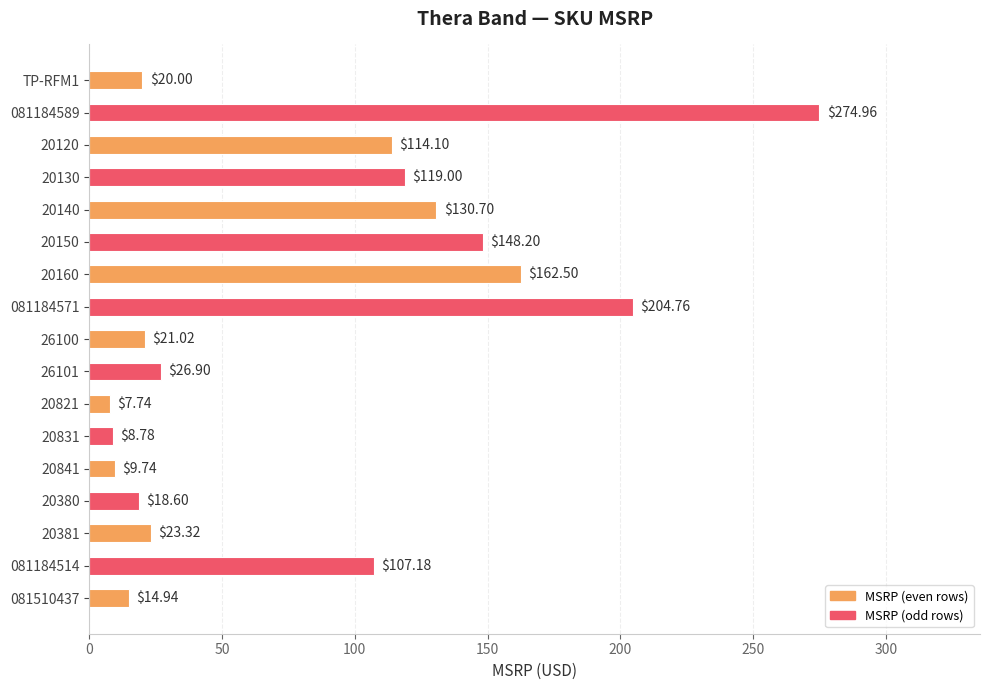

Between 20831 and 20381, which is larger?

20381